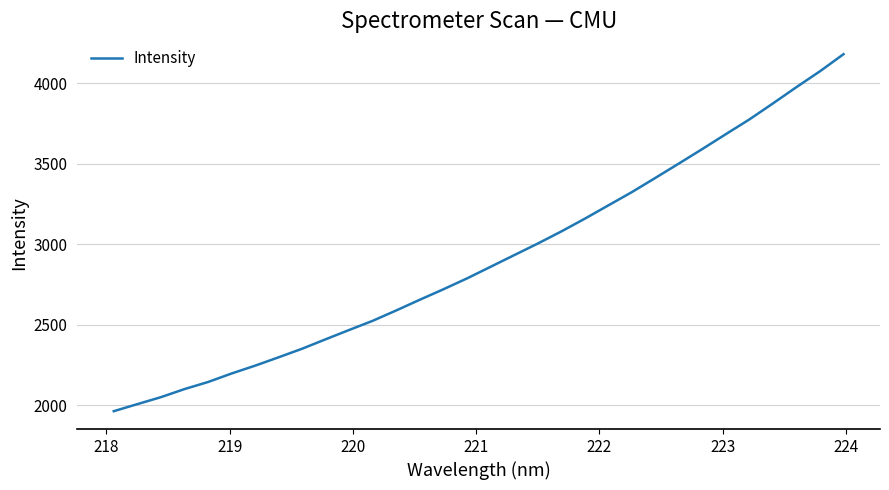

What is the difference between the maximum and minimum values?

2216.9